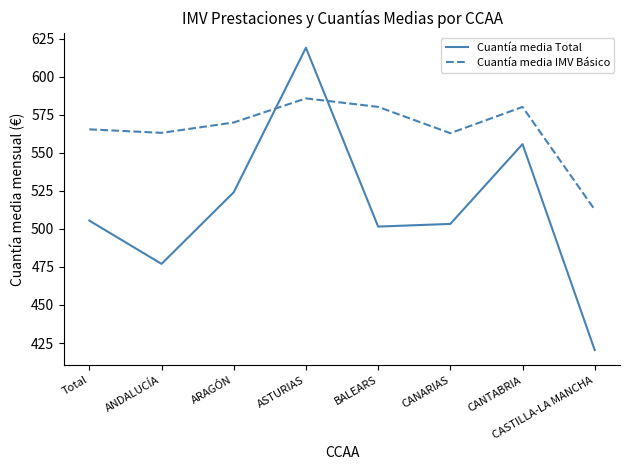

Where does the Cuantía media IMV Básico series first go above 569?

ARAGÓN